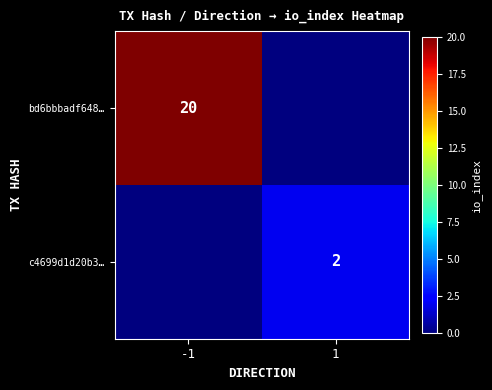

What is the difference between the highest and lowest values at -1?

20